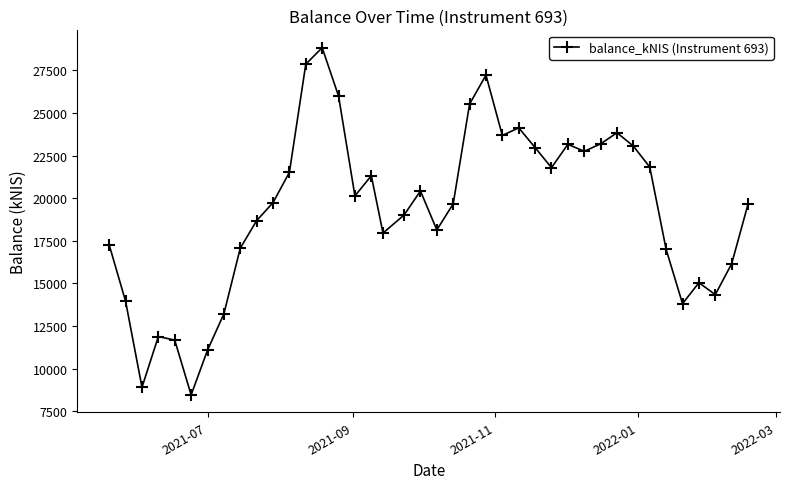

How many interior local valleys (lower than both neighbors) does the data have?

10